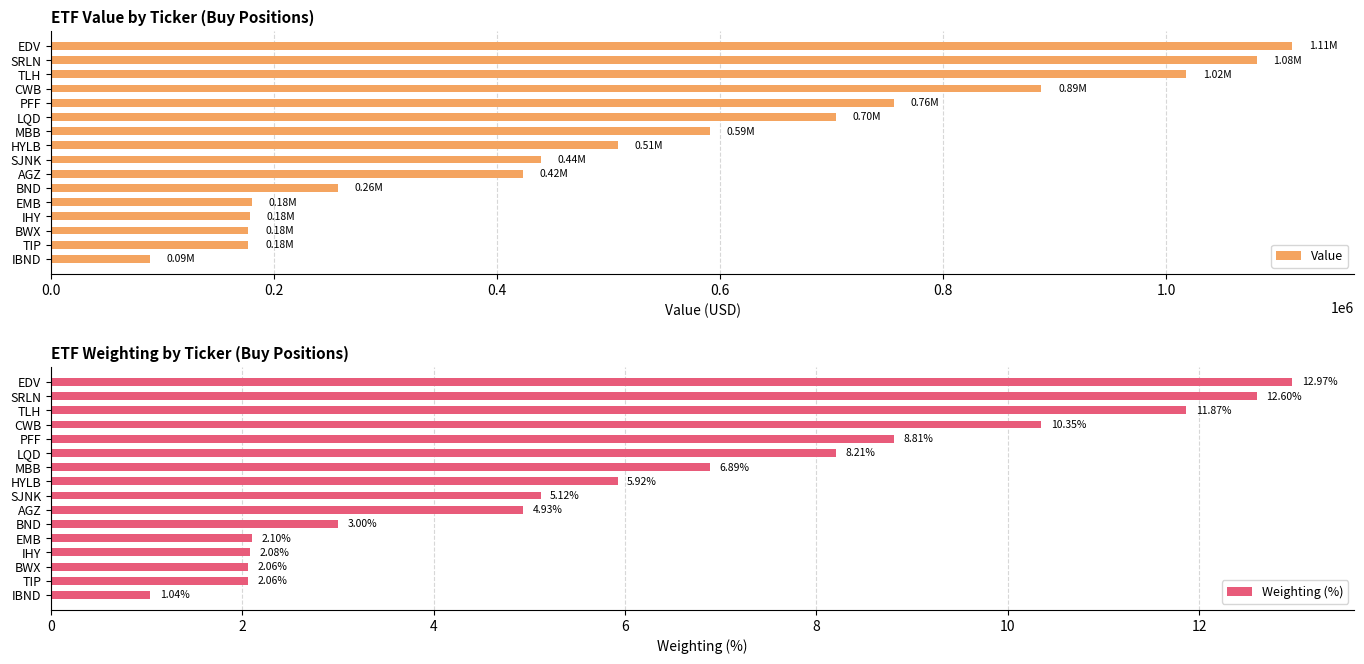

Count the number of categories in the chart.

16